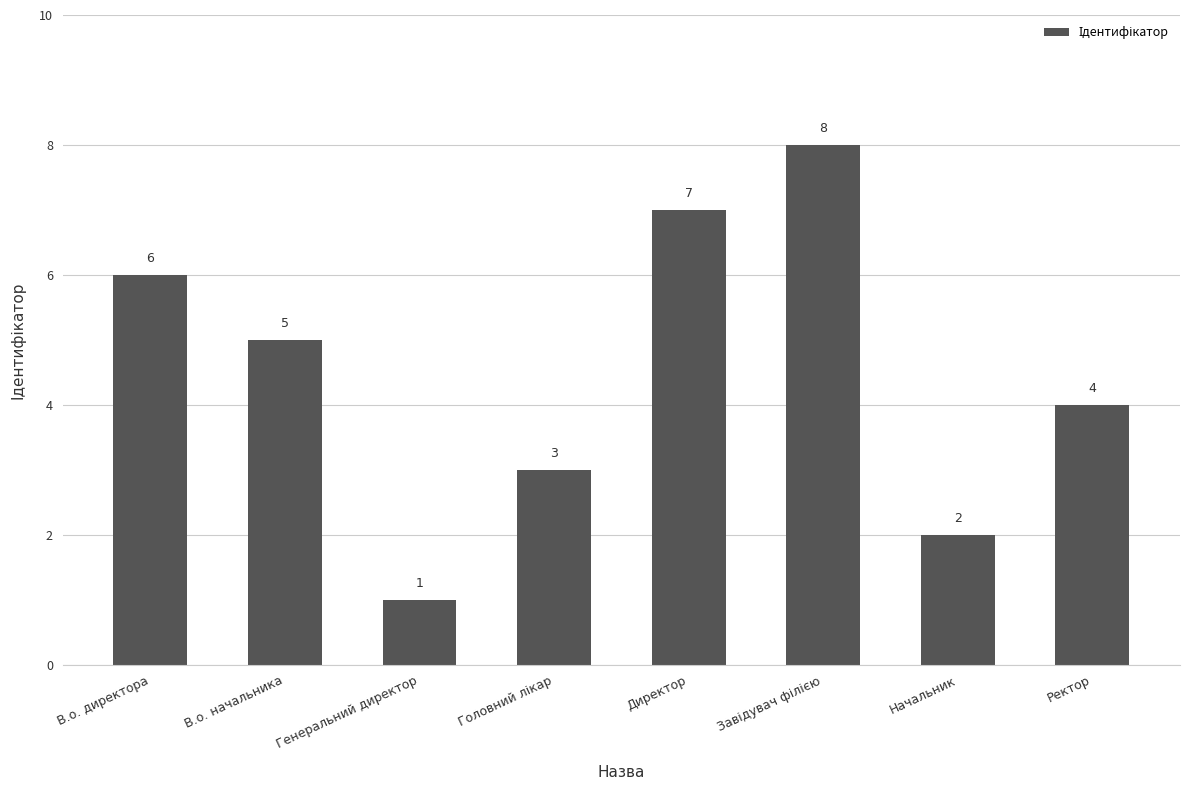

Reading right to left, extract all data points from this chart.

4	2	8	7	3	1	5	6